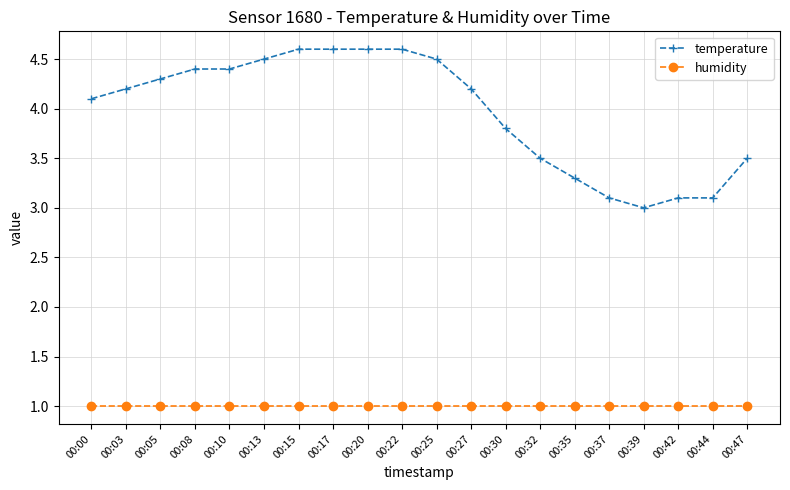

True or false: humidity has a value of 1.5 at 00:00.

False